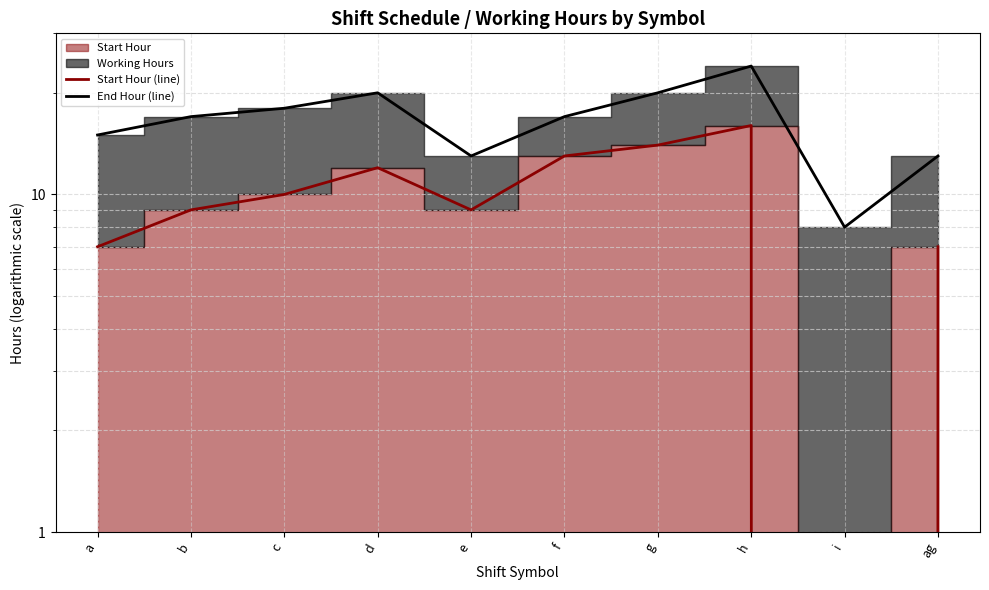

Rank the series at c from highest to lowest value.

End Hour (line), Start Hour (line)